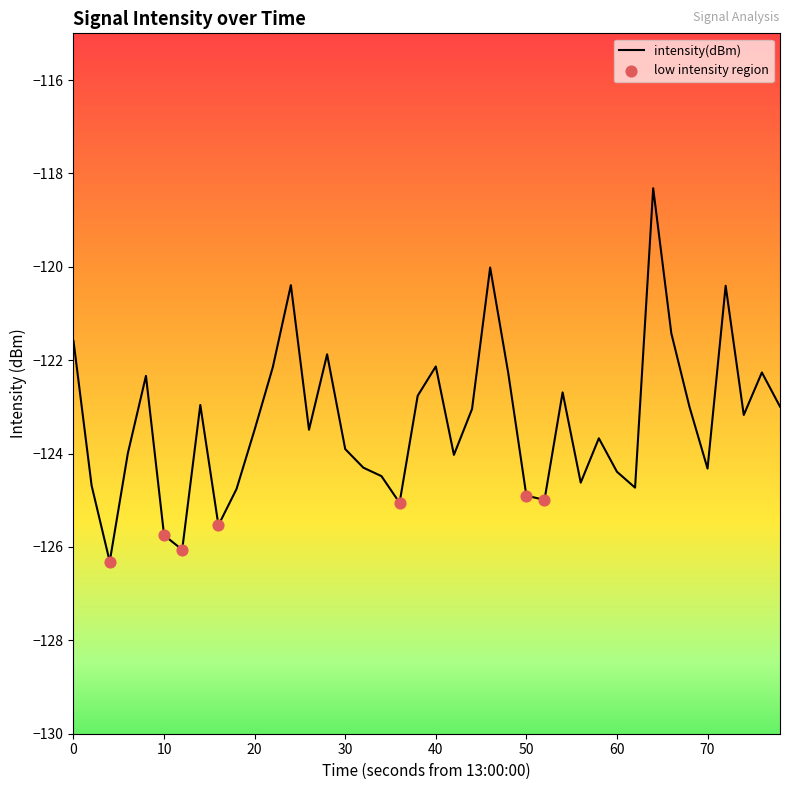

What is the difference between the maximum and minimum values?

8.0